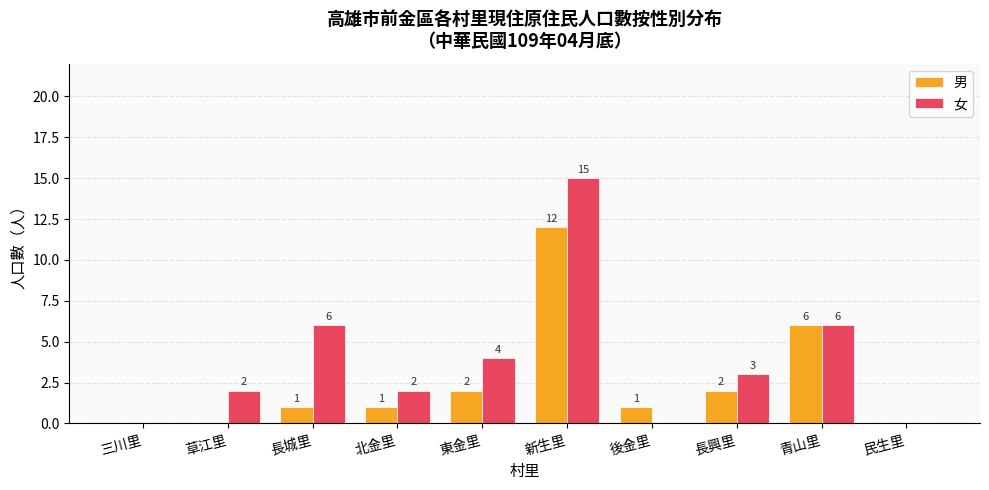

How many groups of bars are there?

10